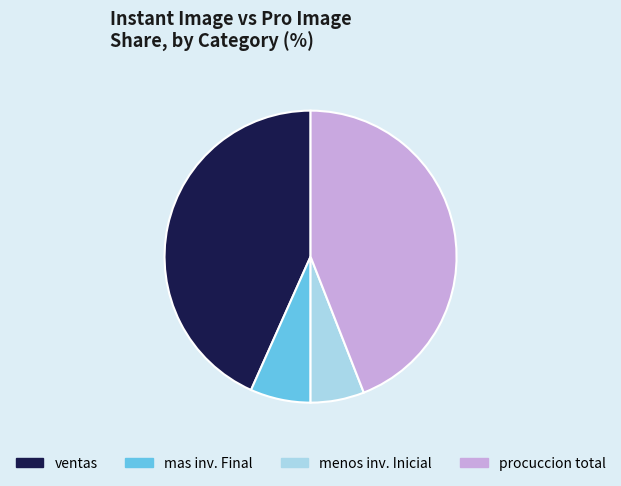

Between menos inv. Inicial and mas inv. Final, which is larger?

mas inv. Final